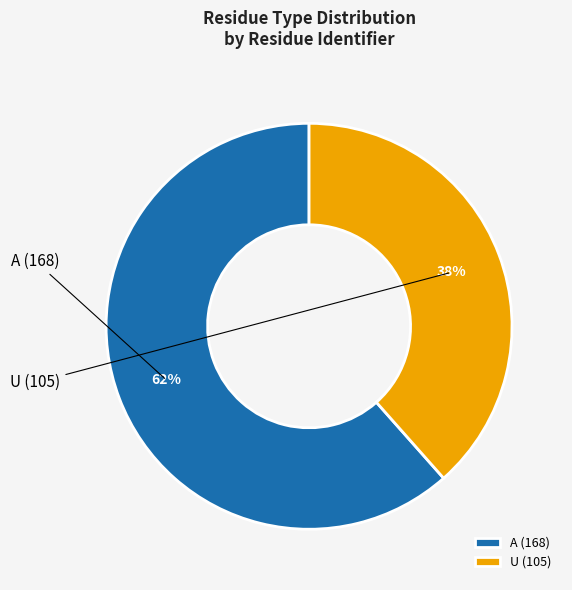

What is the ratio of the value at A (168) to the value at U (105)?

1.6